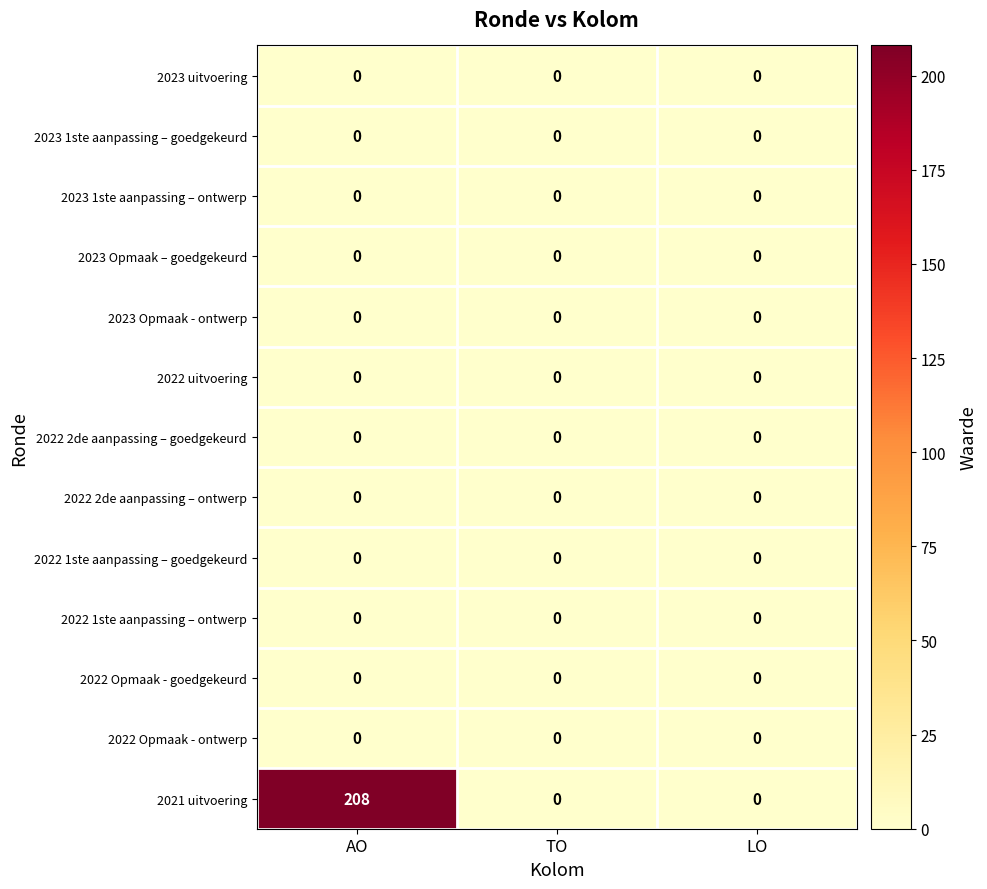

What is the total value across all series at AO?

208